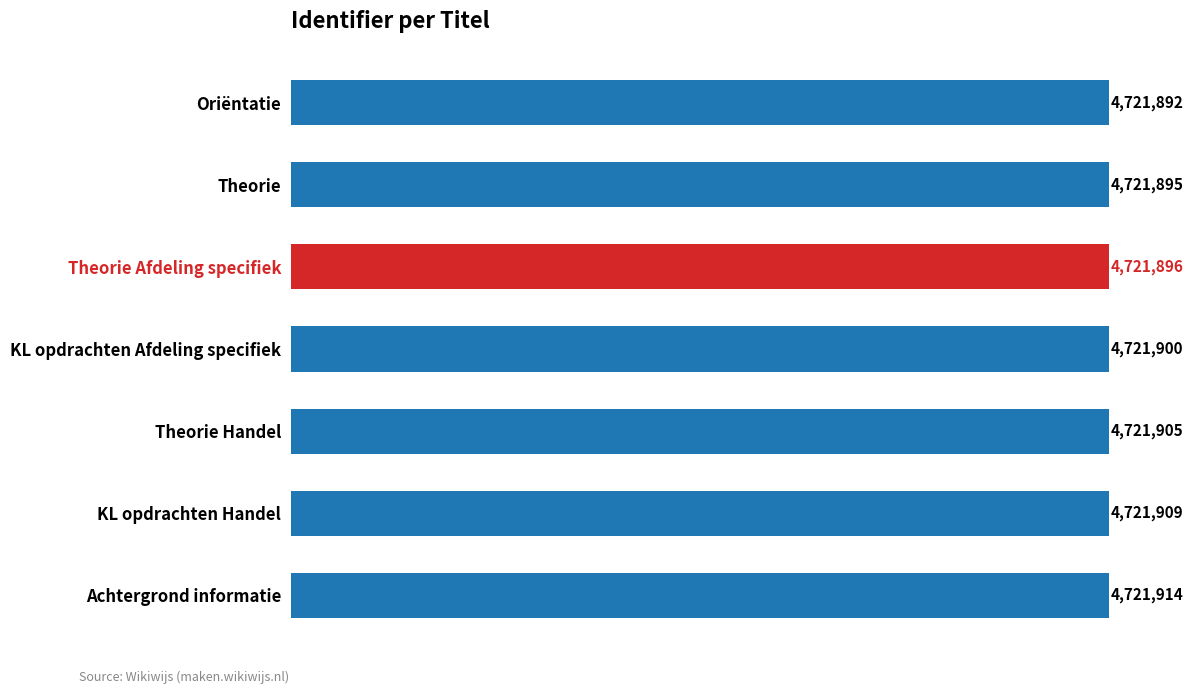

Are the bars horizontal?

Yes